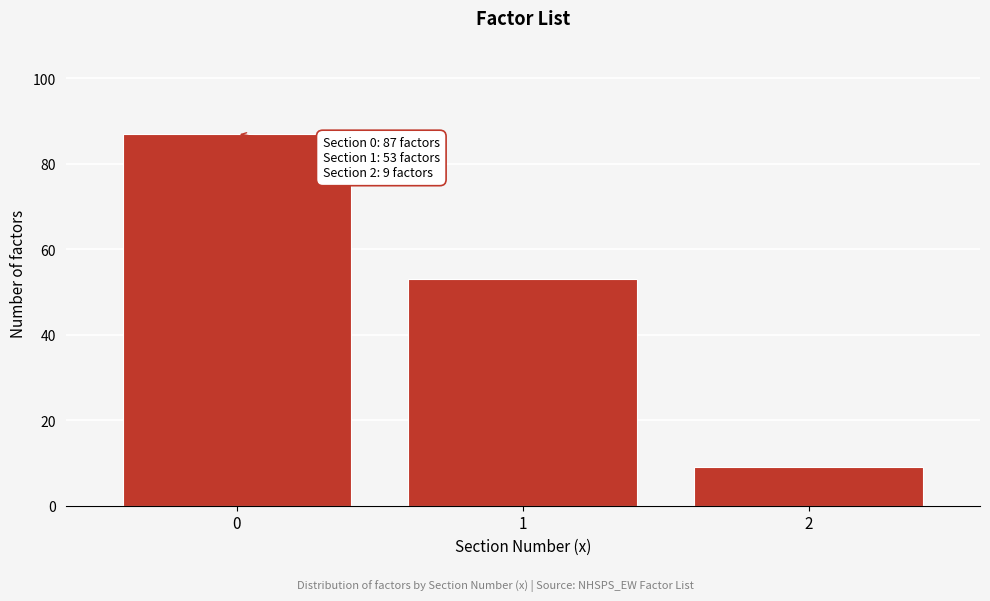

Reading left to right, what are all the values shown in this chart?

0=87	1=53	2=9